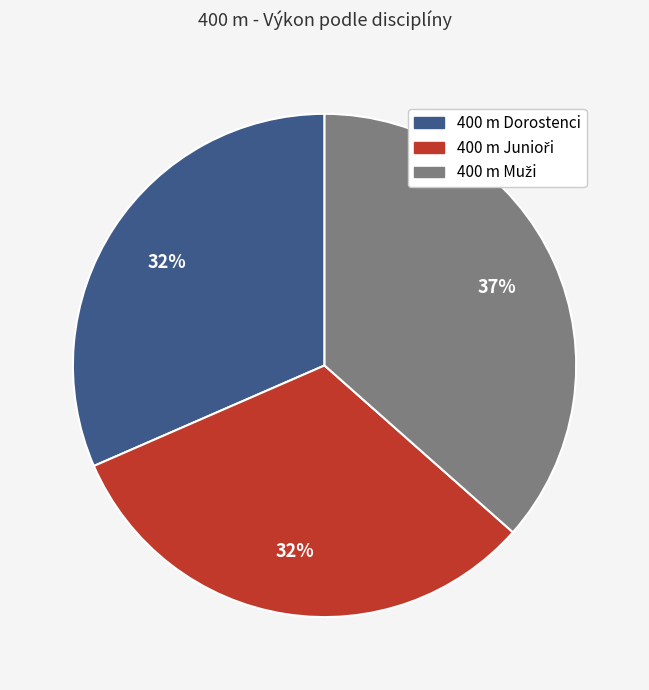

To the nearest percent, what is the average slice percentage?

33%